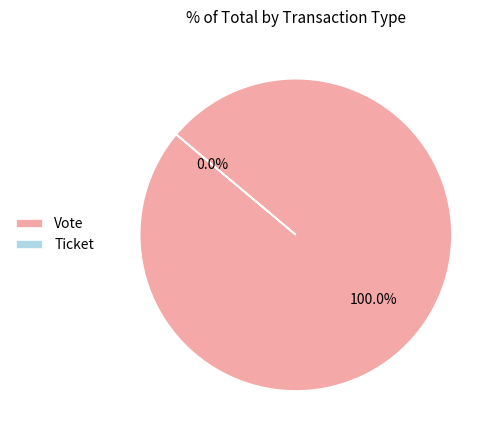

To the nearest percent, what is the difference between the Ticket and Vote slice percentages?

100%